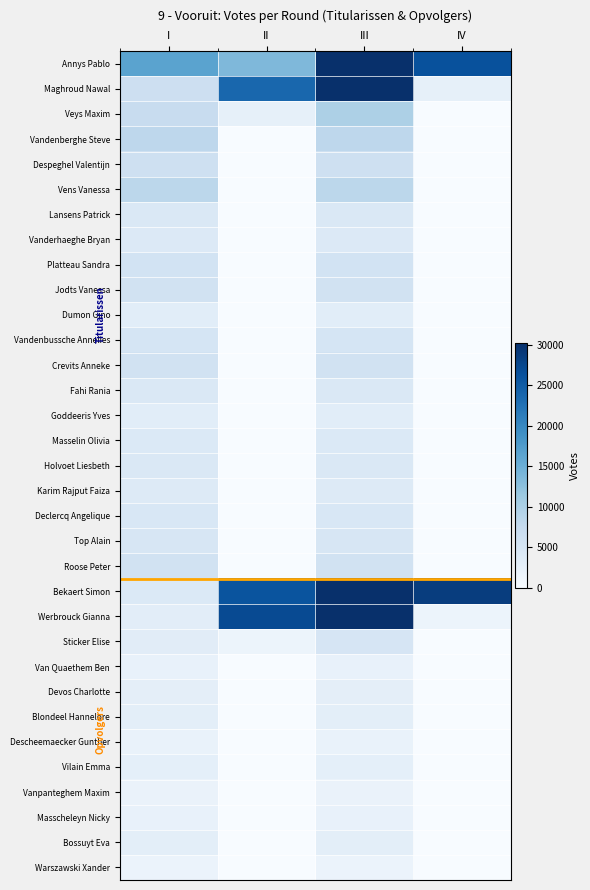

Rank the series by their maximum value, from lowest to highest.

Warszawski Xander, Vanpanteghem Maxim, Descheemaecker Gunther, Van Quaethem Ben, Masscheleyn Nicky, Vilain Emma, Devos Charlotte, Blondeel Hannelore, Bossuyt Eva, Goddeeris Yves, Dumon Gino, Karim Rajput Faiza, Vanderhaeghe Bryan, Masselin Olivia, Holvoet Liesbeth, Fahi Rania, Lansens Patrick, Declercq Angelique, Top Alain, Sticker Elise, Vandenbussche Annelies, Platteau Sandra, Roose Peter, Jodts Vanessa, Crevits Anneke, Despeghel Valentijn, Vandenberghe Steve, Vens Vanessa, Veys Maxim, Annys Pablo, Maghroud Nawal, Bekaert Simon, Werbrouck Gianna